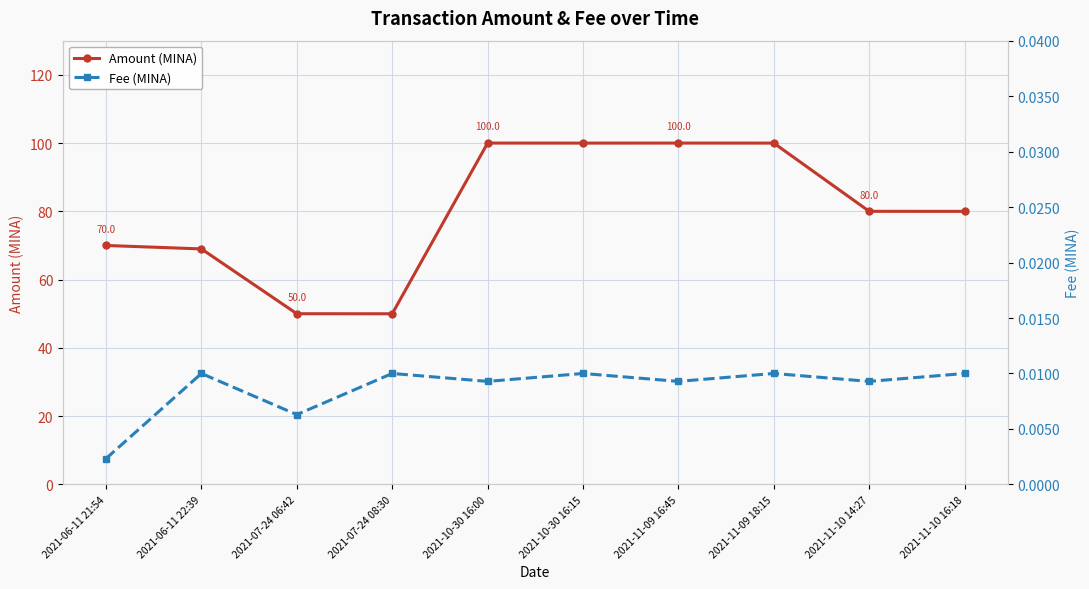

At 2021-10-30 16:00, list the series in order from smallest to largest.

Fee (MINA), Amount (MINA)